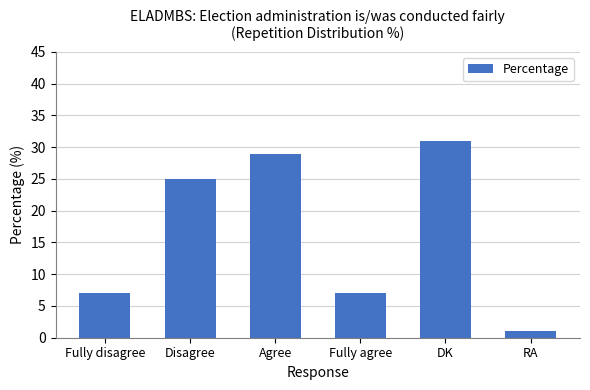

Does the chart contain stacked bars?

No